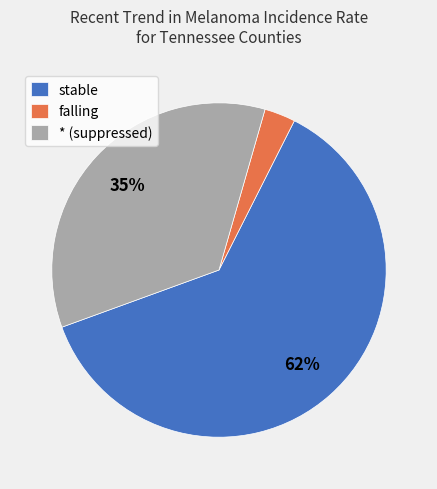

Rank the categories by value from highest to lowest.

stable, * (suppressed), falling